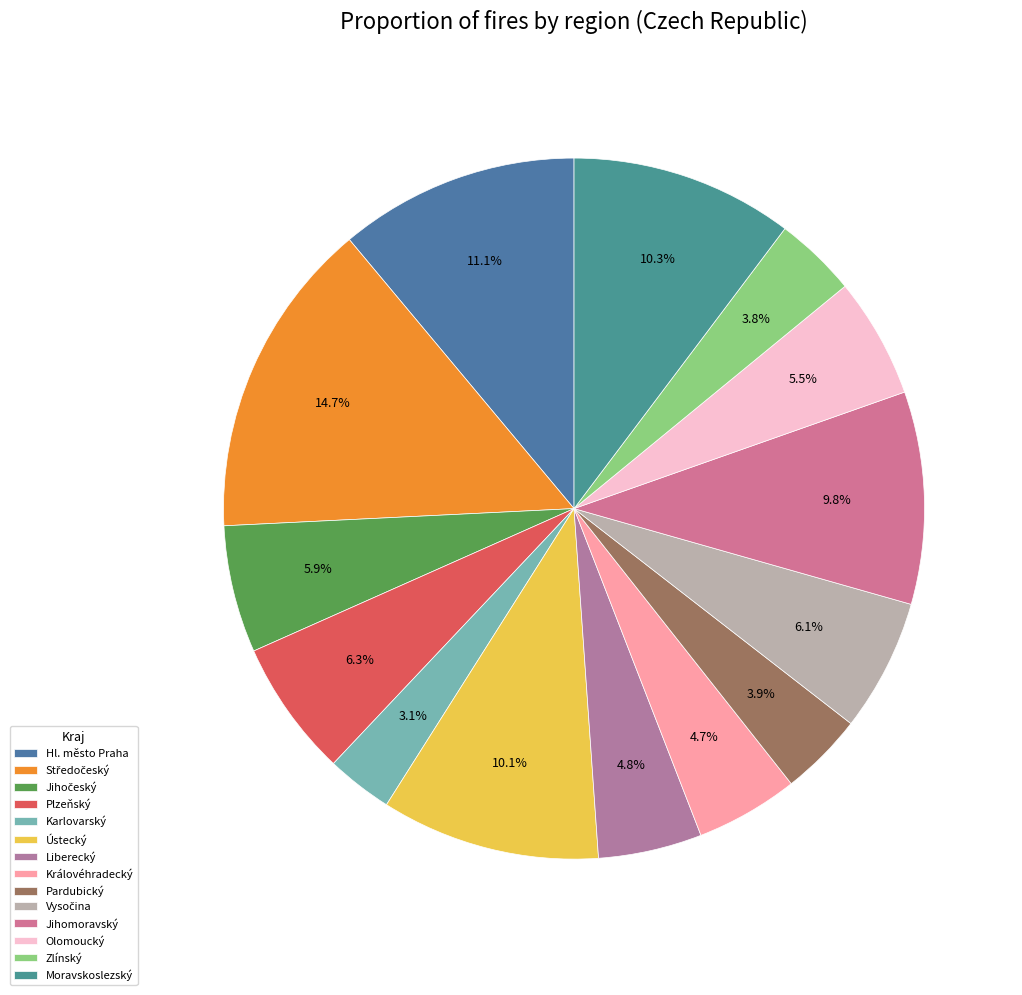

Is there a majority slice in this chart?

No